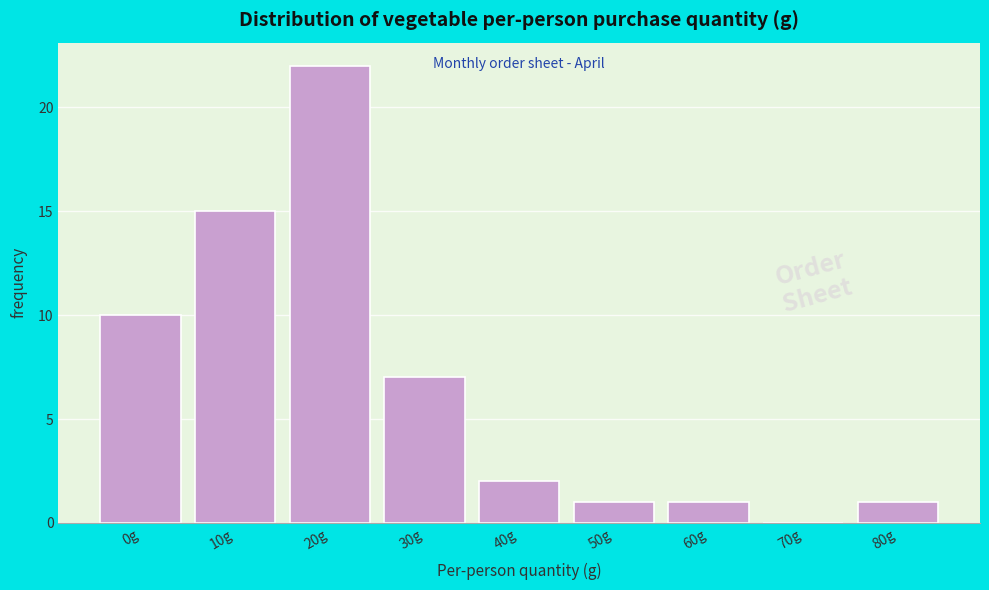

Reading left to right, transcribe all the data shown in this chart.

0g=10	10g=15	20g=22	30g=7	40g=2	50g=1	60g=1	70g=0	80g=1